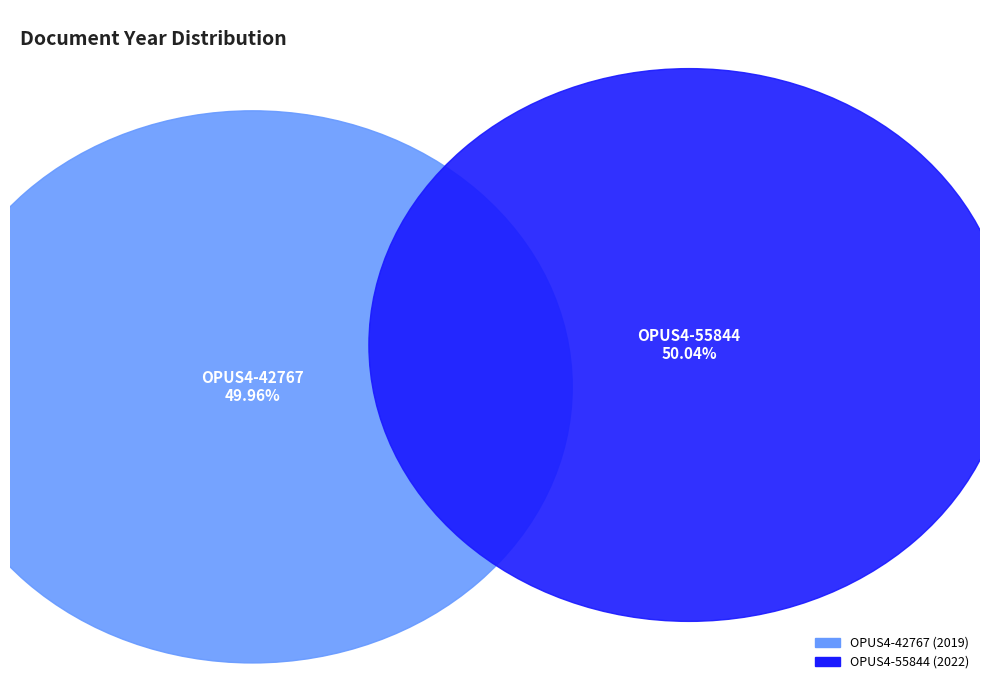

Count the number of slices in the pie.

2